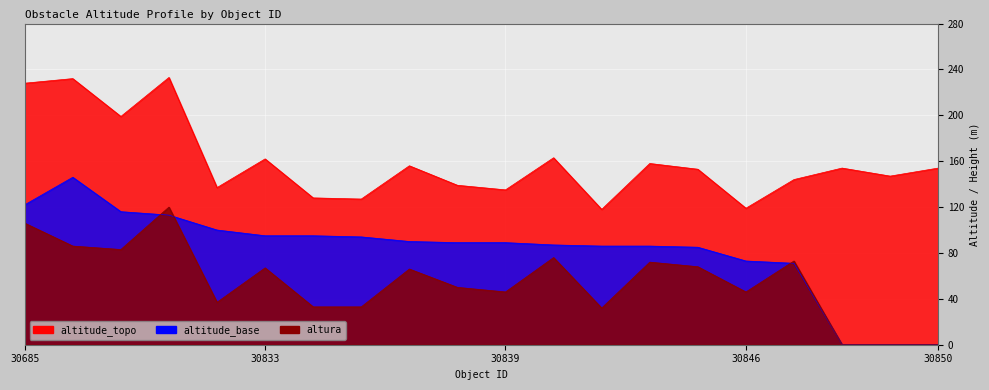

Which series has the widest spread of values?

altitude_base